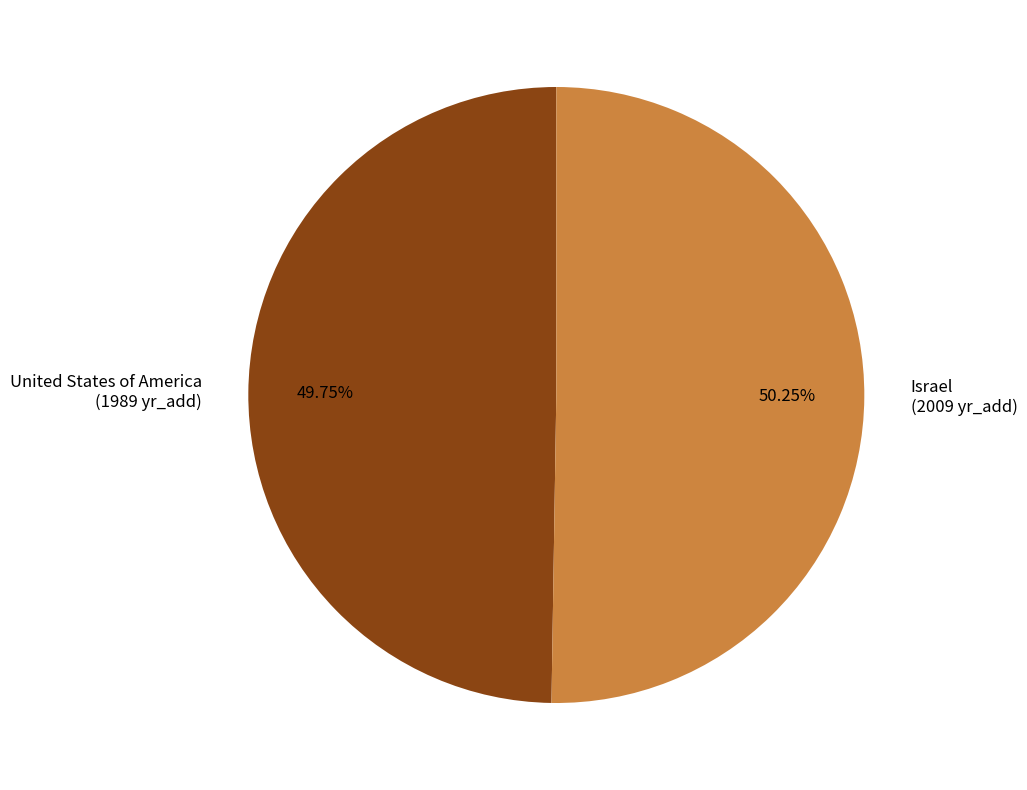

To the nearest percent, what is the average slice percentage?

50%